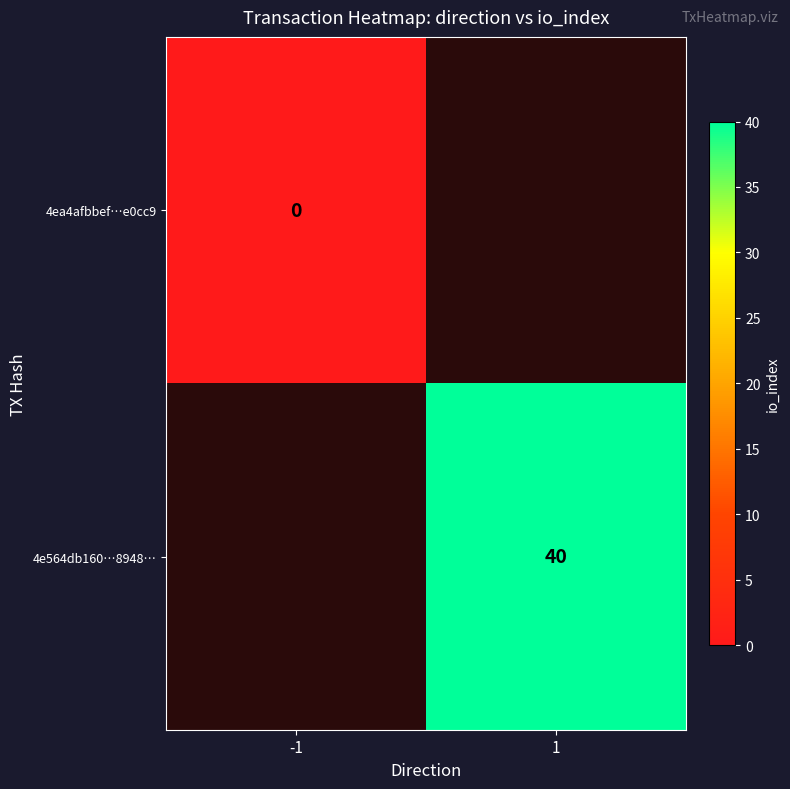

The 4e564db160…8948… series shows 40 at 1. True or false?

True